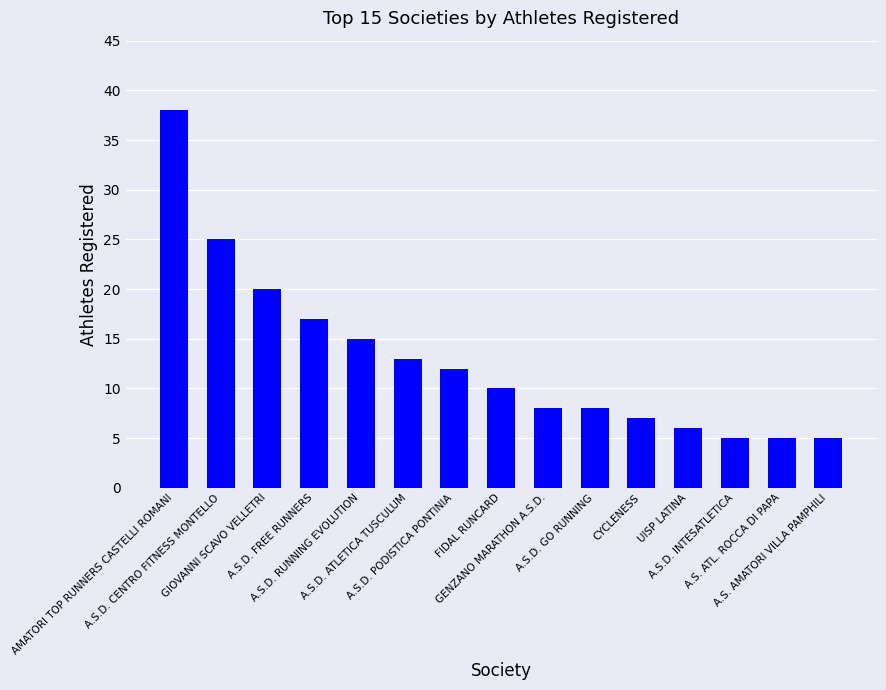

What is the ratio of the value at GIOVANNI SCAVO VELLETRI to the value at A.S.D. ATLETICA TUSCULUM?

1.5